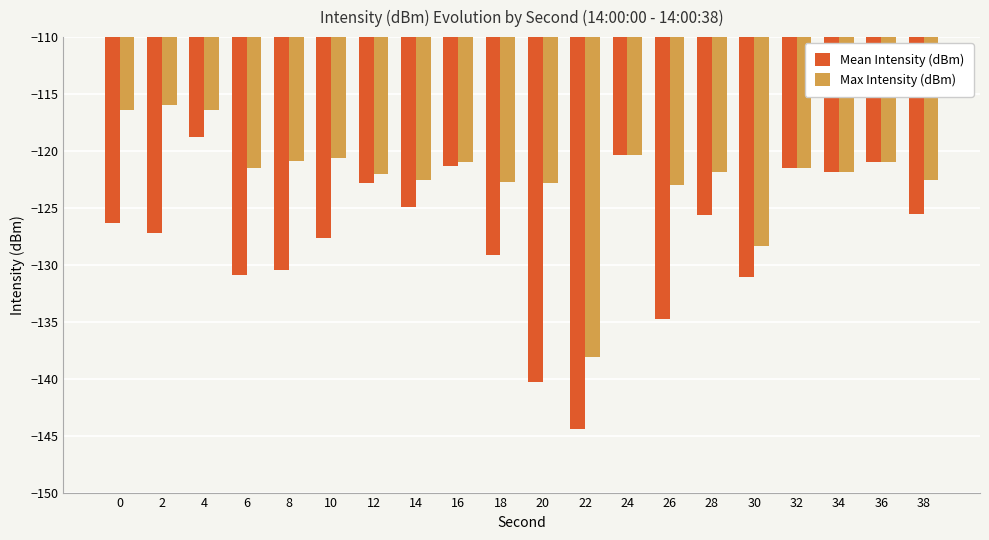

Which series has the widest spread of values?

Mean Intensity (dBm)